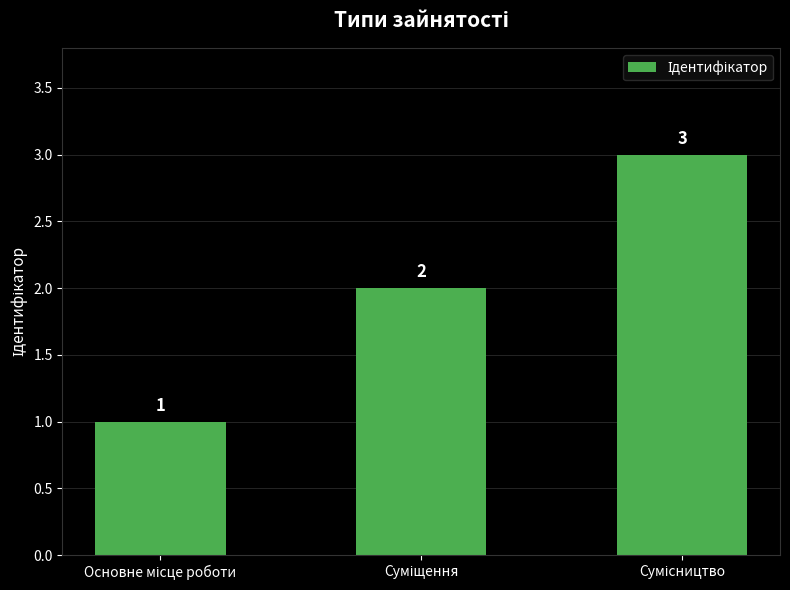

What is the sum of all values?

6